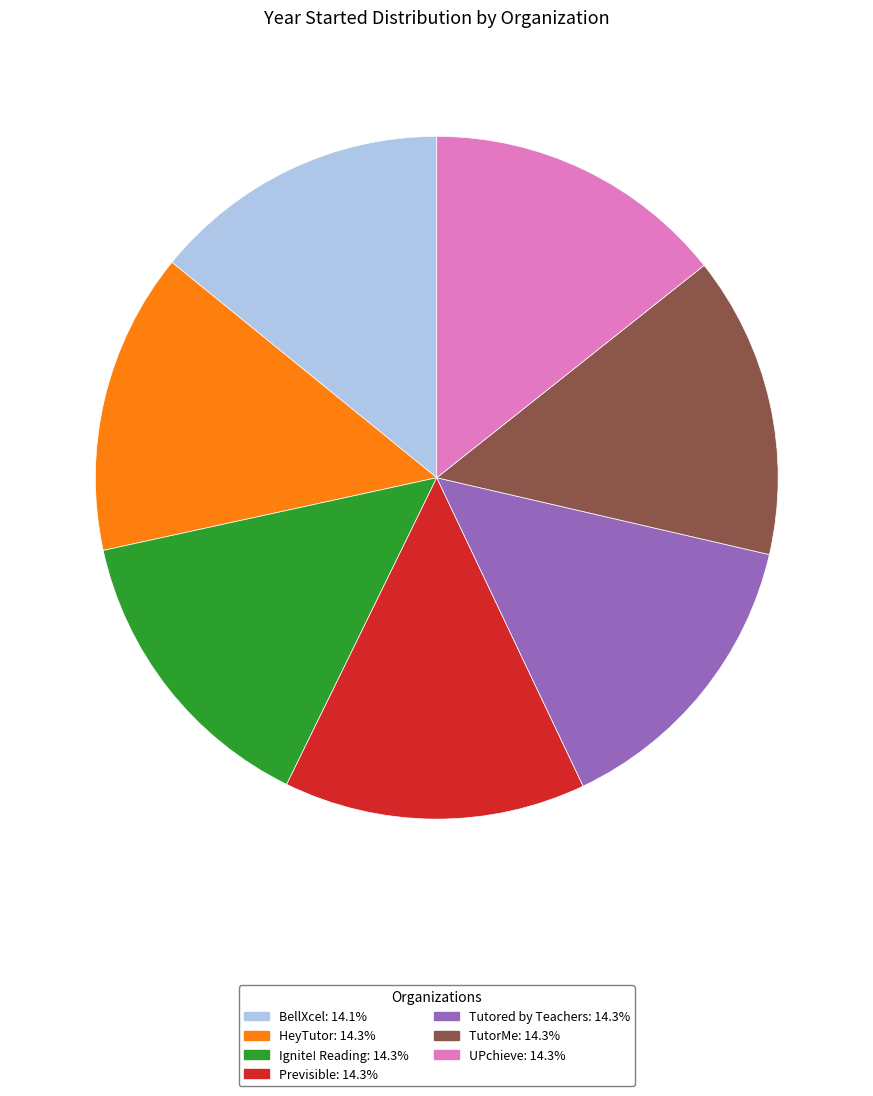

Combined, do BellXcel and Ignite! Reading account for over 50%?

No